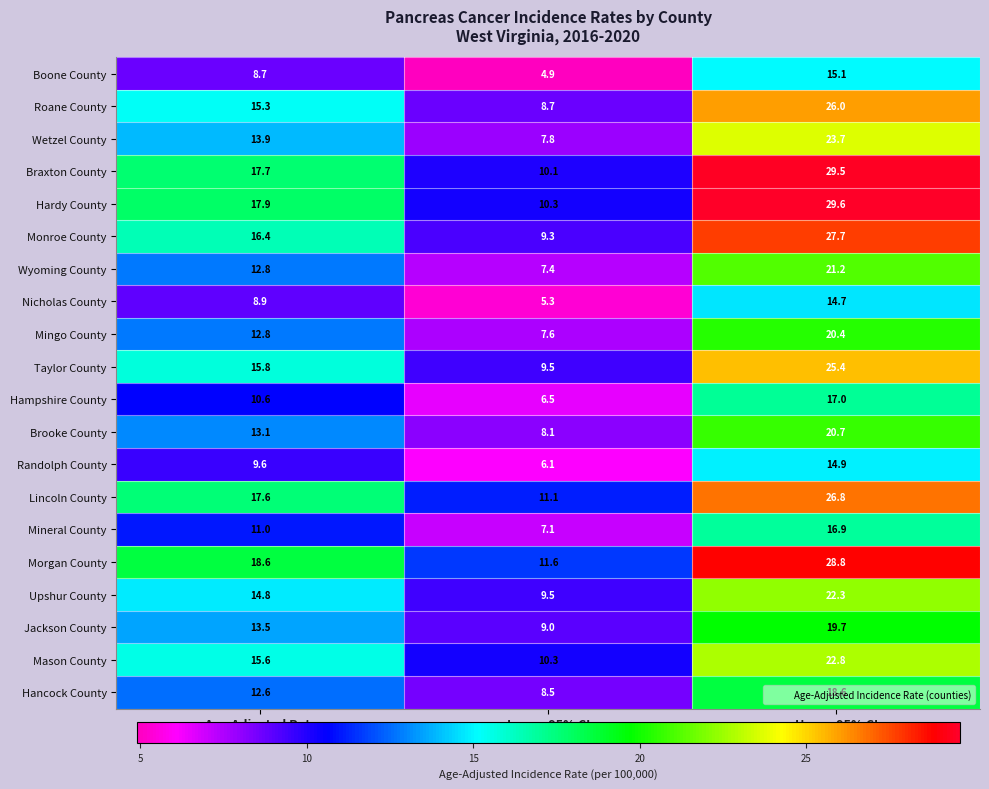

What is the average value of the Brooke County series?

14.0